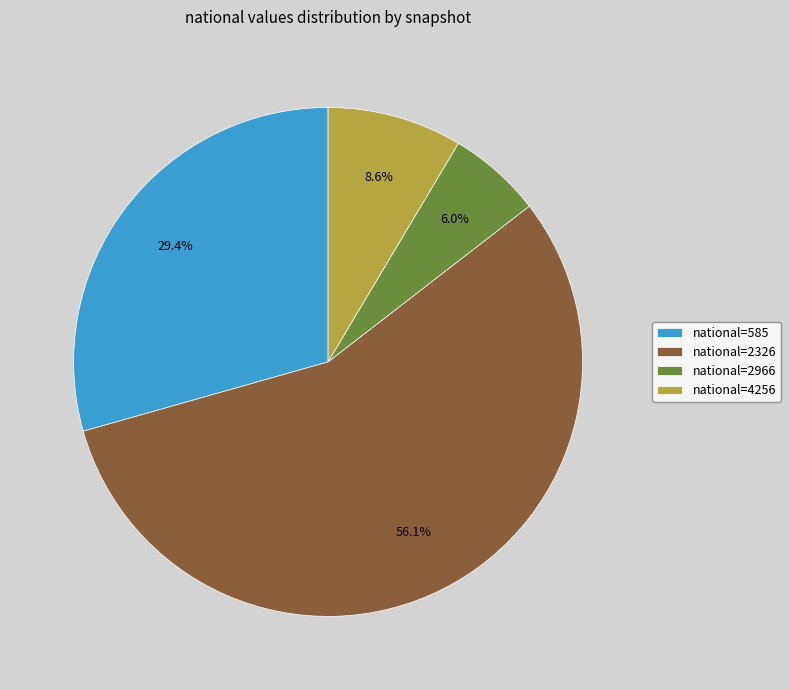

Does national=2326 represent more than half of the total?

Yes